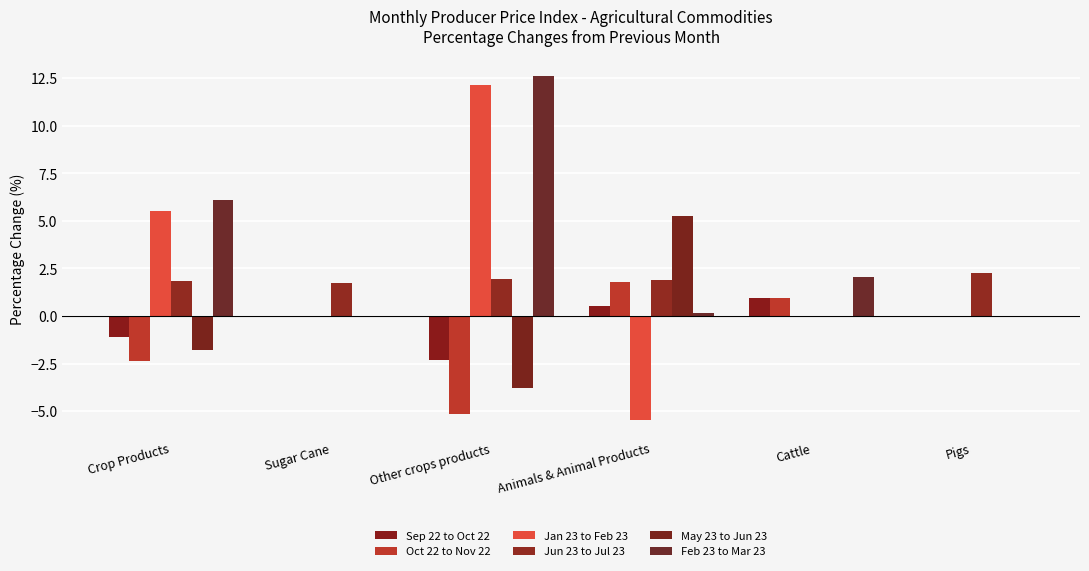

How many groups of bars are there?

6